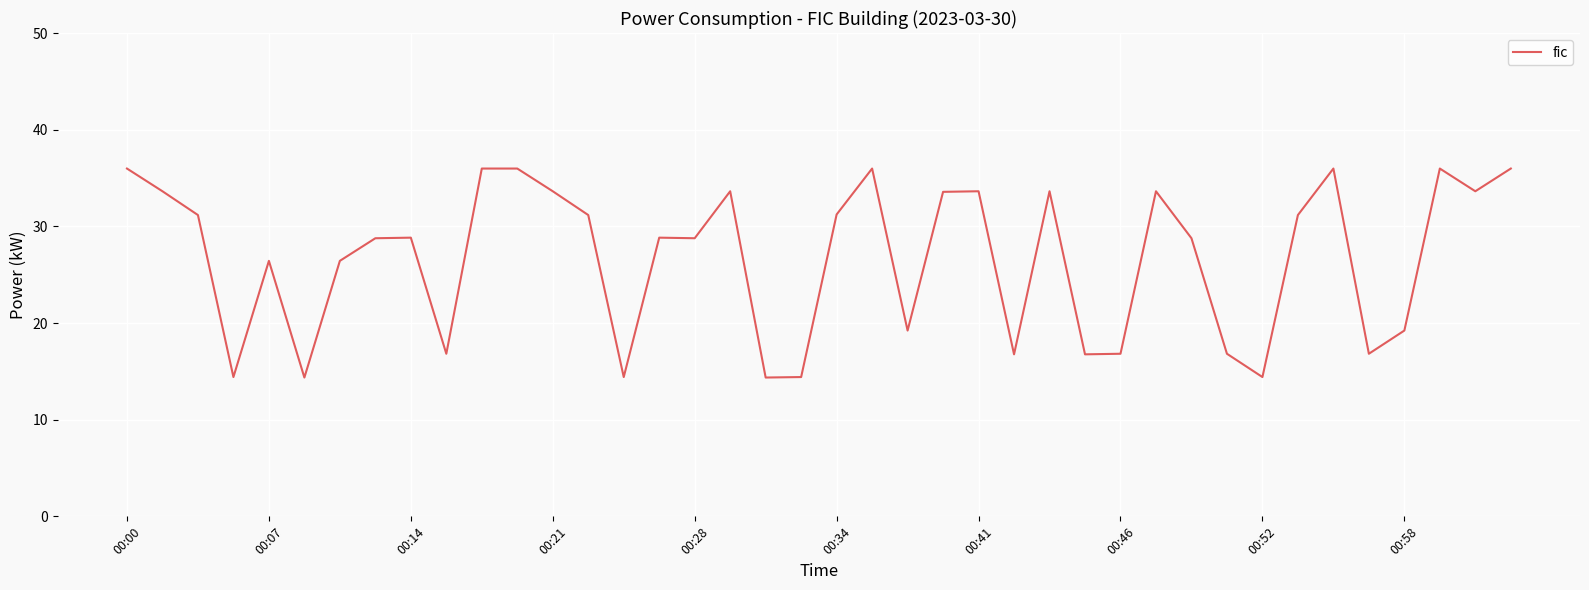

Does the chart display data point markers on the line(s)?

No